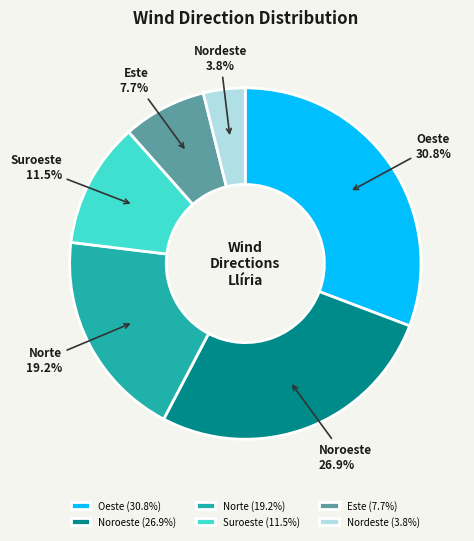

To the nearest percent, what is the combined percentage of Este and Norte?

27%